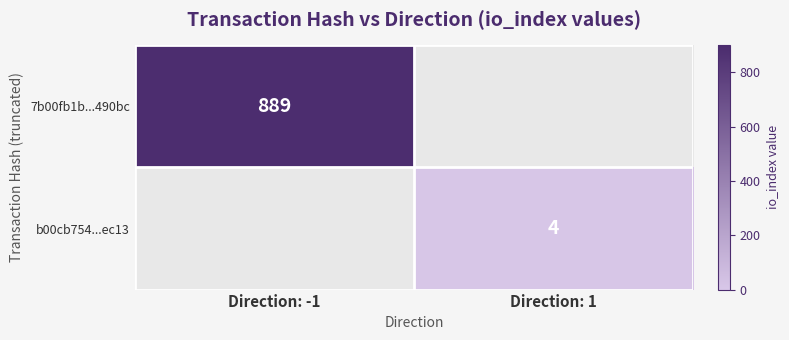

True or false: b00cb754...ec13 has a value of 4 at Direction: 1.

True